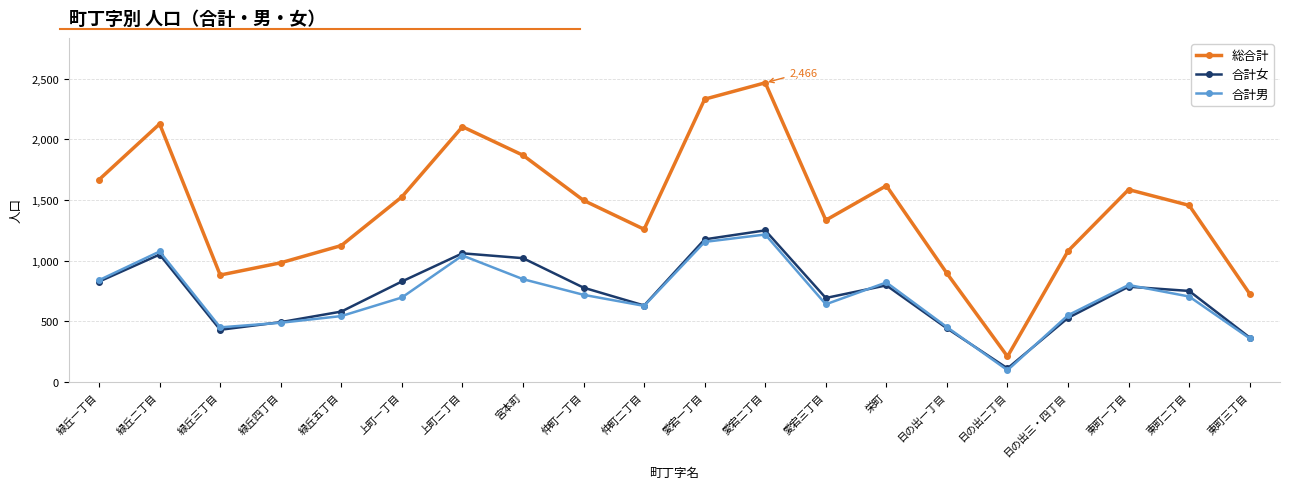

Which series has the largest total across all categories?

総合計